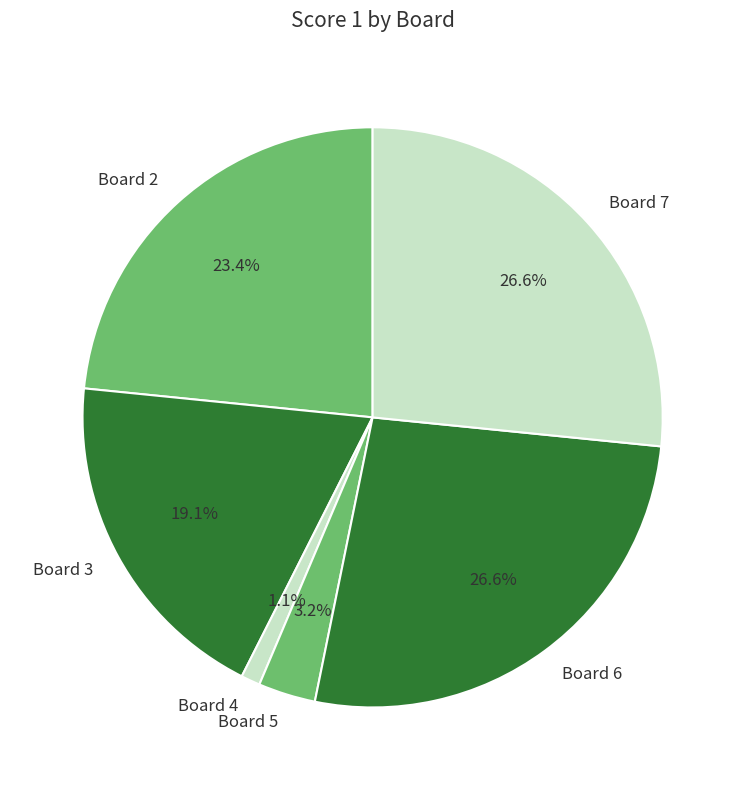

The Board 7 slice represents 27% of the pie. True or false?

True